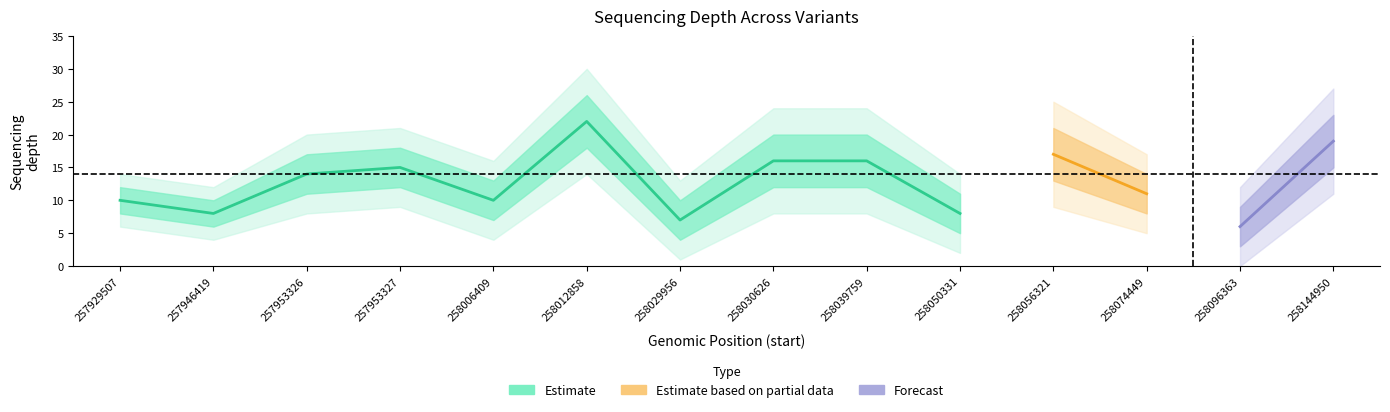

At which category does depth reach its first local valley?

257946419